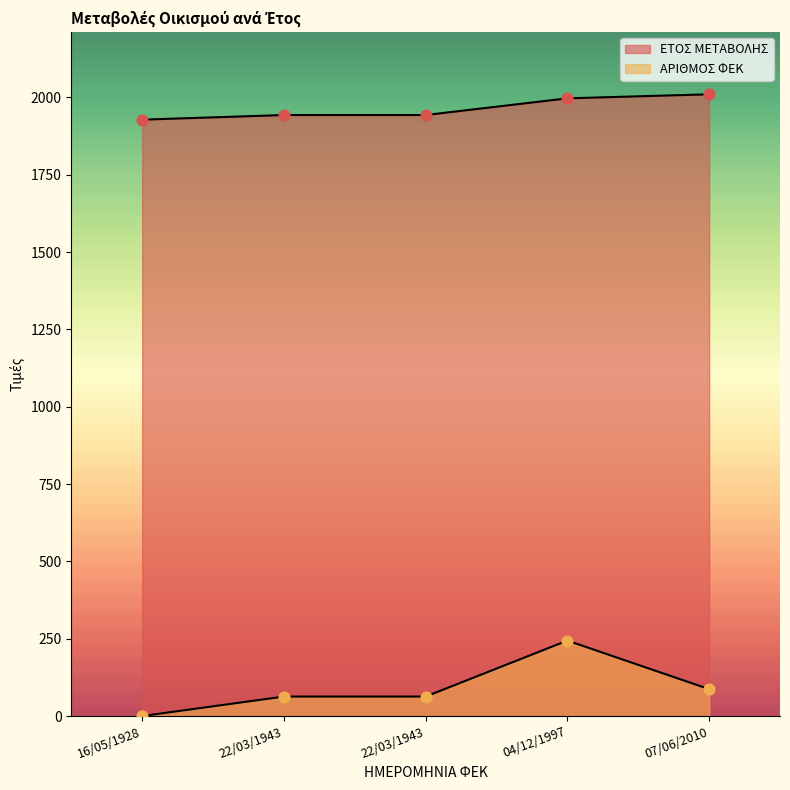

Is the value of ΑΡΙΘΜΟΣ ΦΕΚ at 22/03/1943 greater than the value of ΕΤΟΣ ΜΕΤΑΒΟΛΗΣ at 22/03/1943?

No